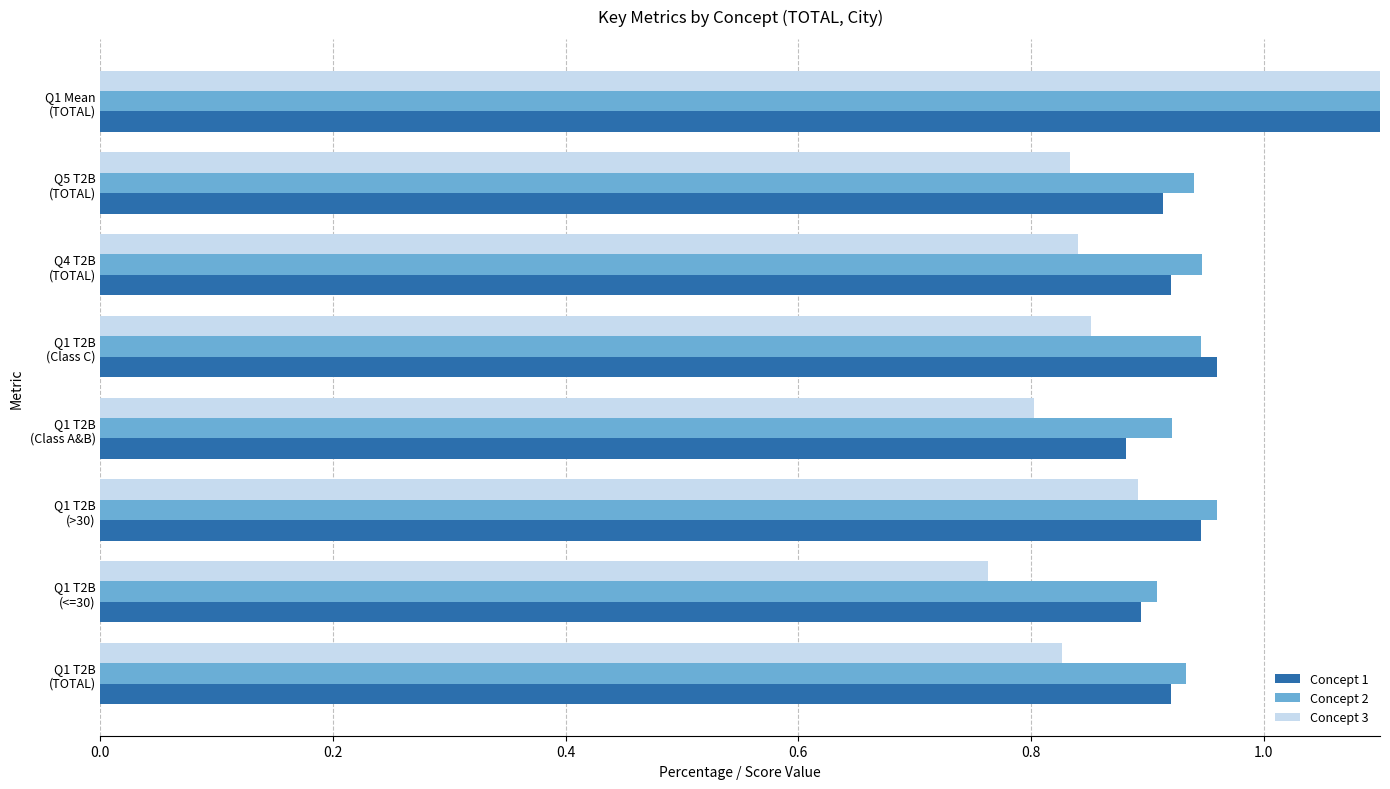

What position from the right is Q4 T2B (TOTAL)?

3